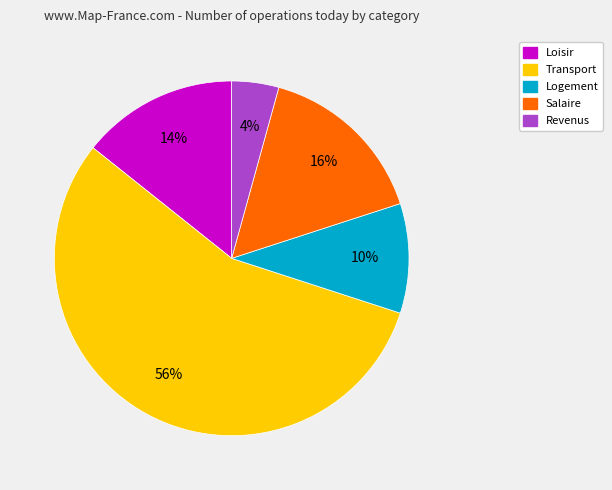

Which category accounts for the majority?

Transport